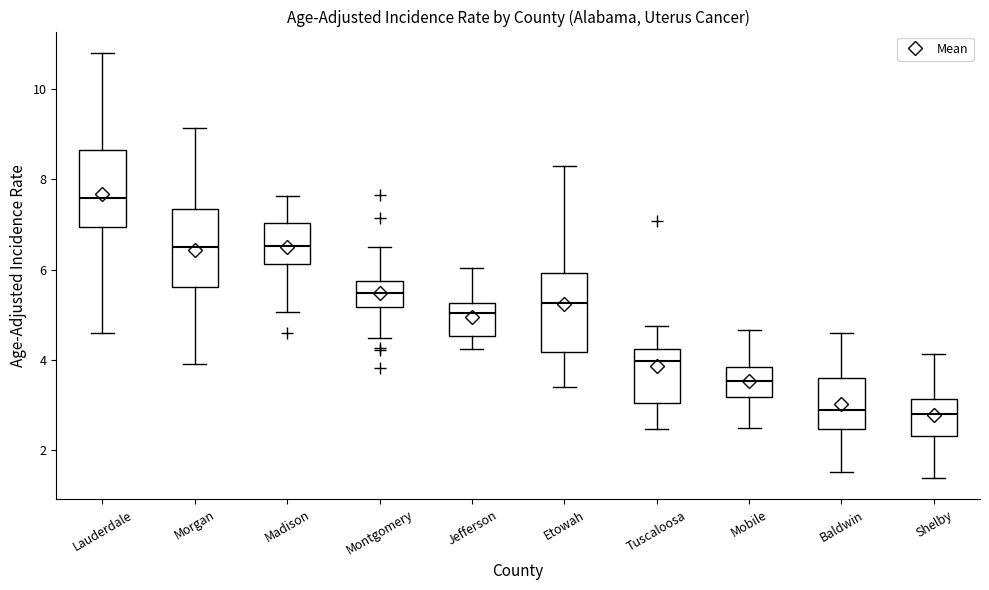

Reading left to right, transcribe this box plot: for each box, give where its median line is, the range the box spans, and where its two whiskers end, as read against the y-axis. The values are not printed on the chart, so give them approximately, as read against the axis.

Lauderdale: median 7.6, box 7.0 to 8.6, whiskers 4.6 to 10.8
Morgan: median 6.6, box 5.6 to 7.4, whiskers 4.0 to 9.2
Madison: median 6.6, box 6.2 to 7.0, whiskers 5.0 to 7.6
Montgomery: median 5.4, box 5.2 to 5.8, whiskers 4.4 to 6.4
Jefferson: median 5.0, box 4.6 to 5.2, whiskers 4.2 to 6.0
Etowah: median 5.2, box 4.2 to 6.0, whiskers 3.4 to 8.4
Tuscaloosa: median 4.0, box 3.0 to 4.2, whiskers 2.4 to 4.8
Mobile: median 3.6, box 3.2 to 3.8, whiskers 2.4 to 4.6
Baldwin: median 2.8, box 2.4 to 3.6, whiskers 1.6 to 4.6
Shelby: median 2.8, box 2.4 to 3.2, whiskers 1.4 to 4.2